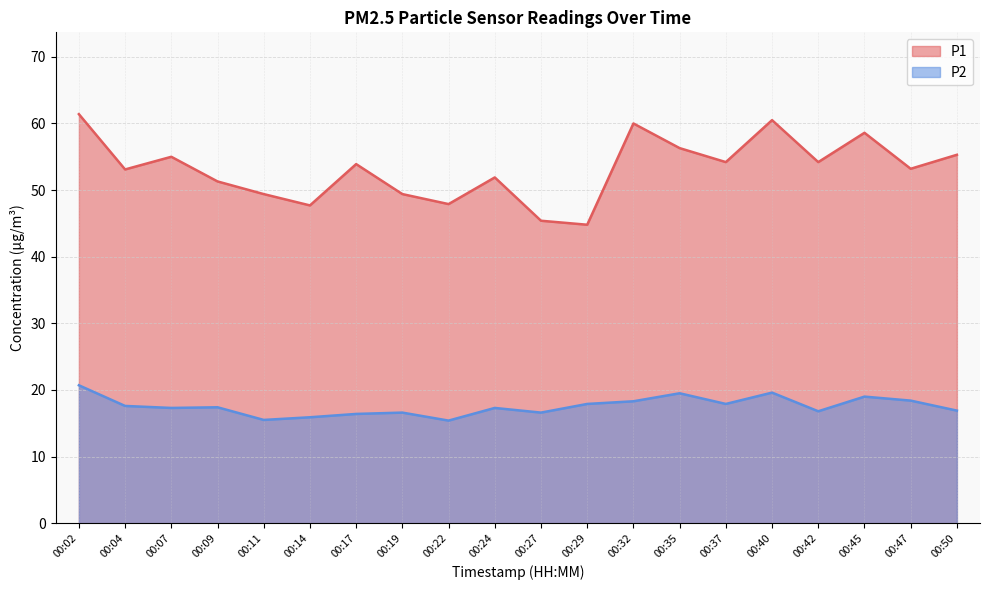

The value of P1 at 00:45 is 58.6. True or false?

True